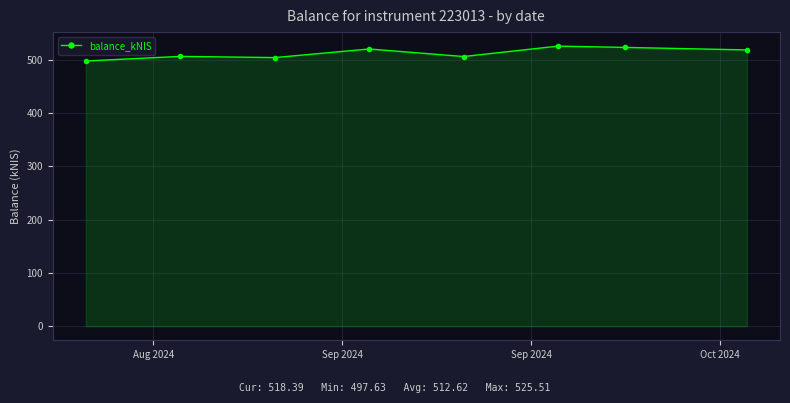

What is the value of the 7th point from the left?

523.1